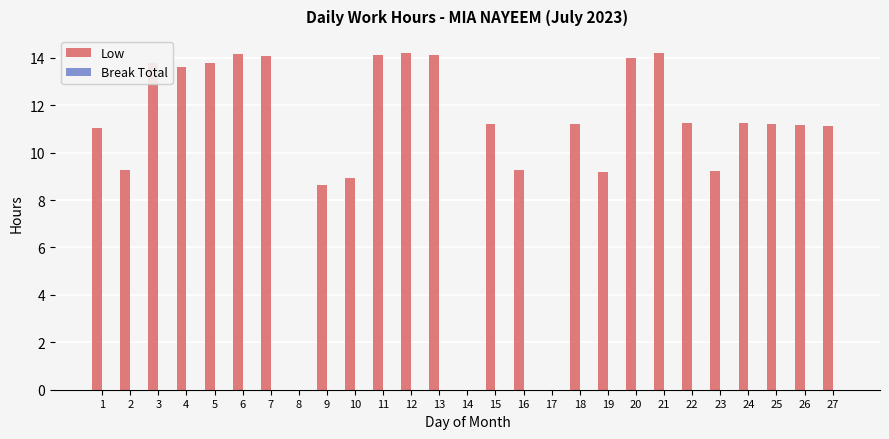

Where is the data nearest to the value 7?

9